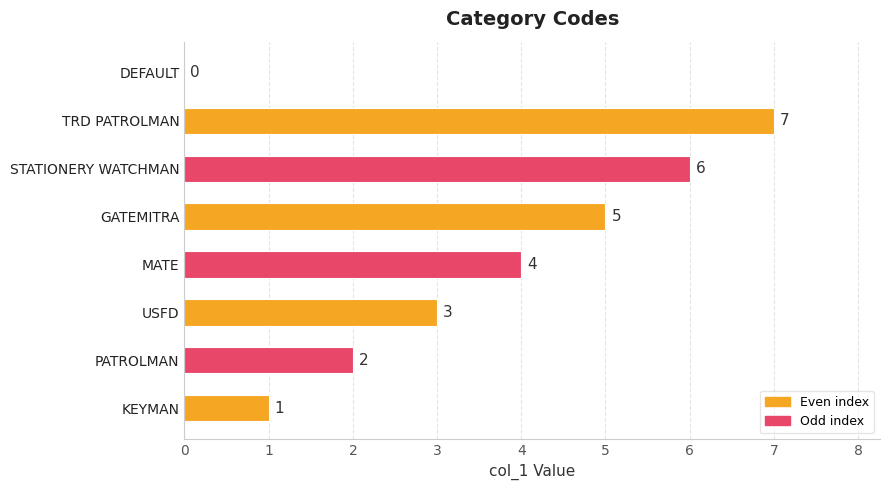

What is the greatest value displayed?

7